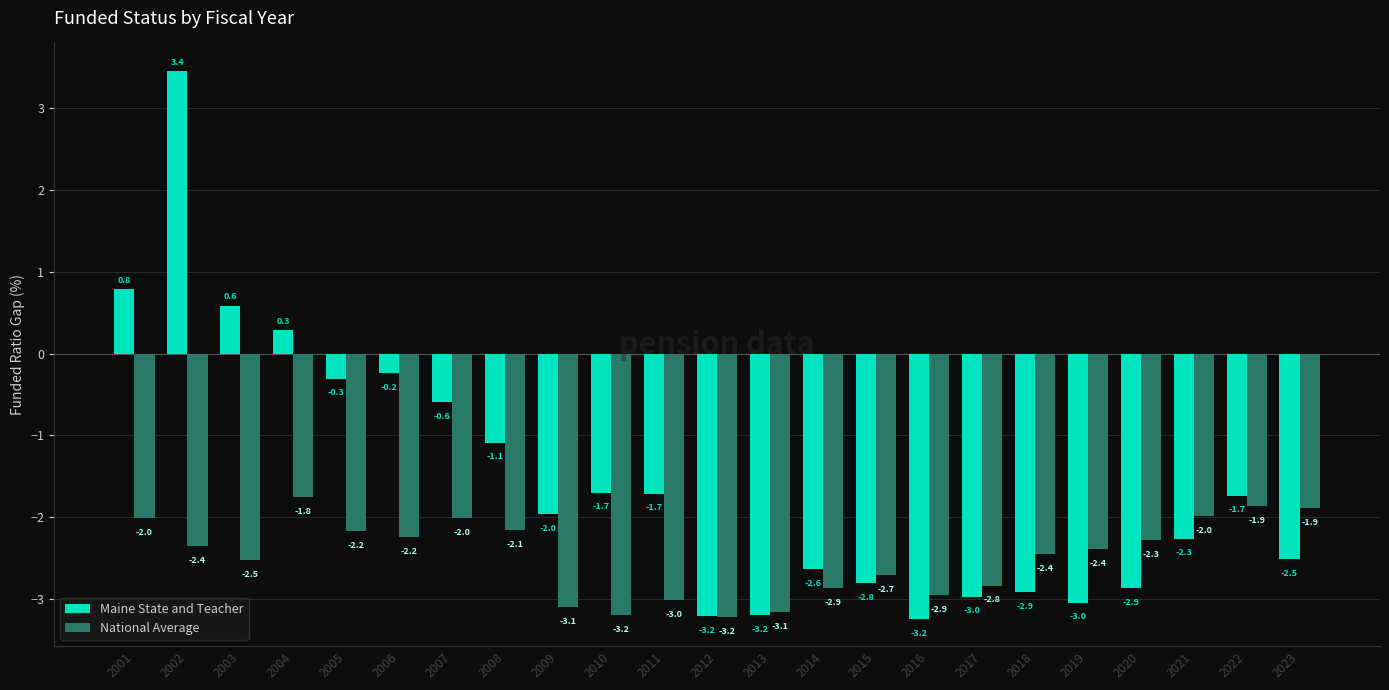

Which series changed the most between 2002 and 2020?

Maine State and Teacher